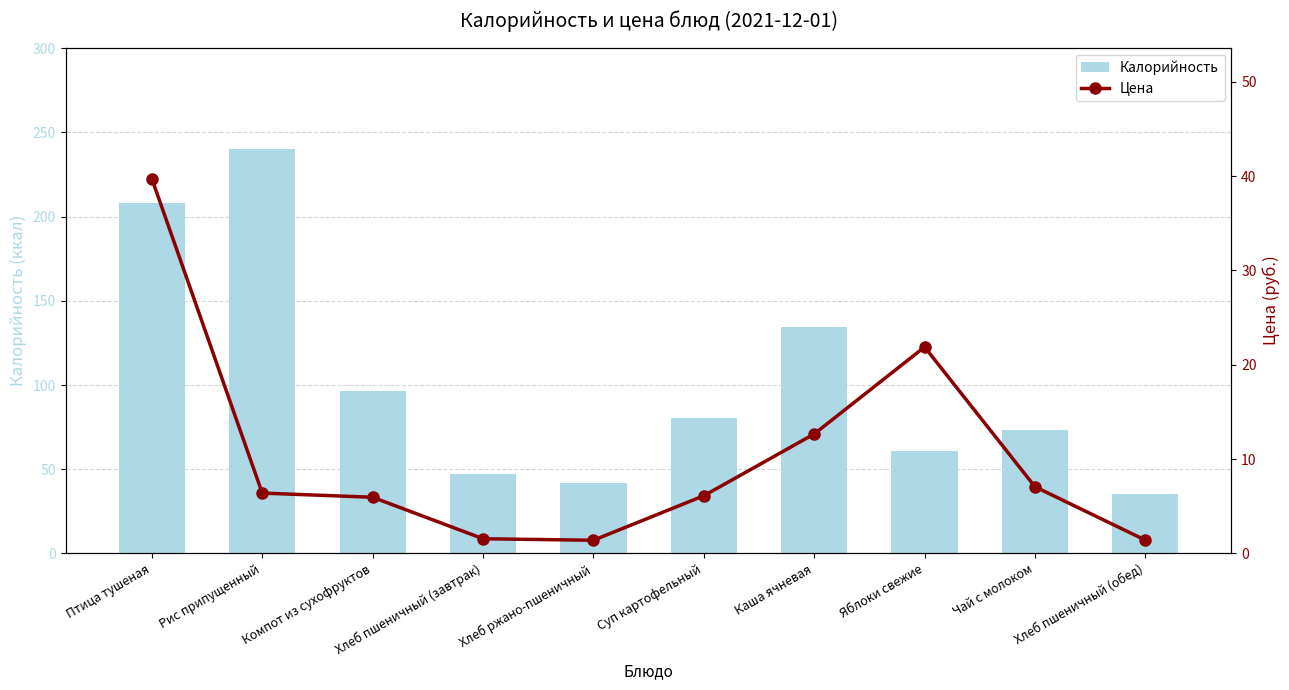

What is the difference between the maximum and minimum values in the Цена series?

38.3